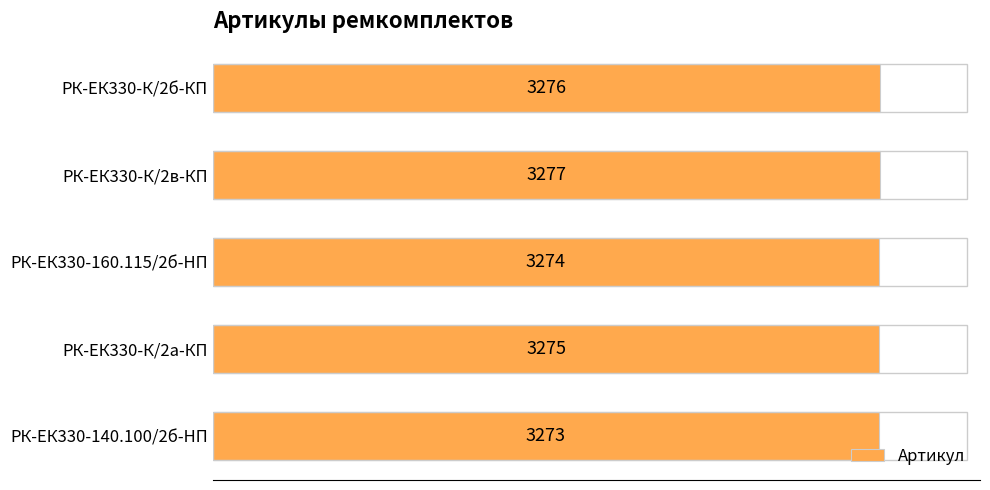

What is the ratio of the value at РК-ЕК330-К/2в-КП to the value at РК-ЕК330-К/2а-КП?

1.0